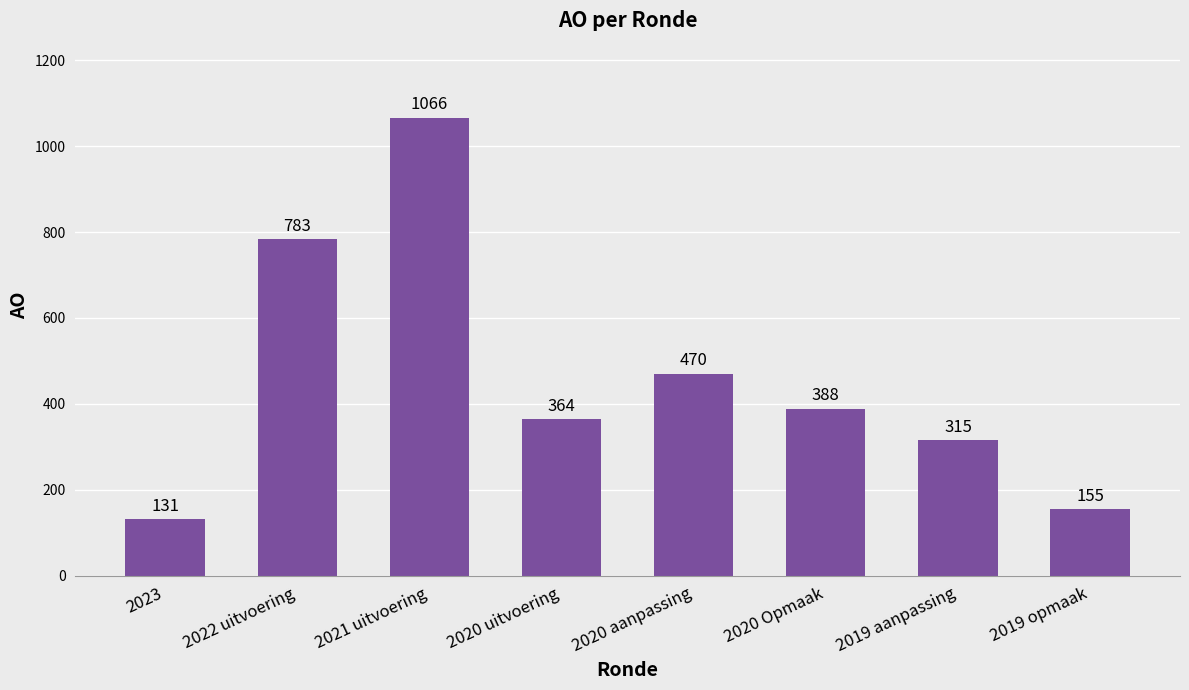

The value at 2021 uitvoering is 660. True or false?

False